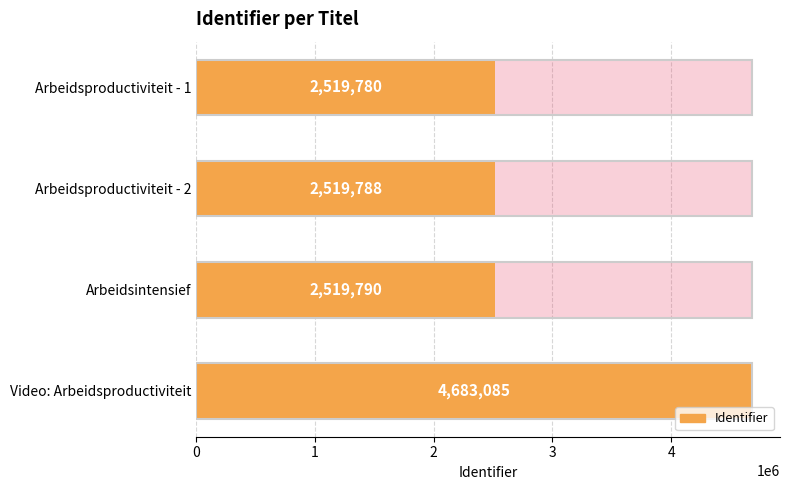

How many values are below 2519790?

2